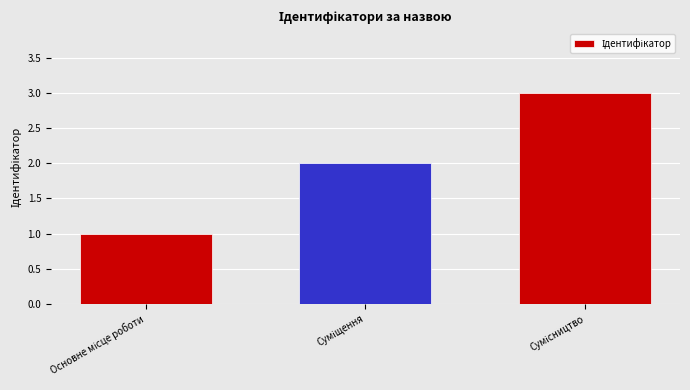

What is the sum of all values?

6